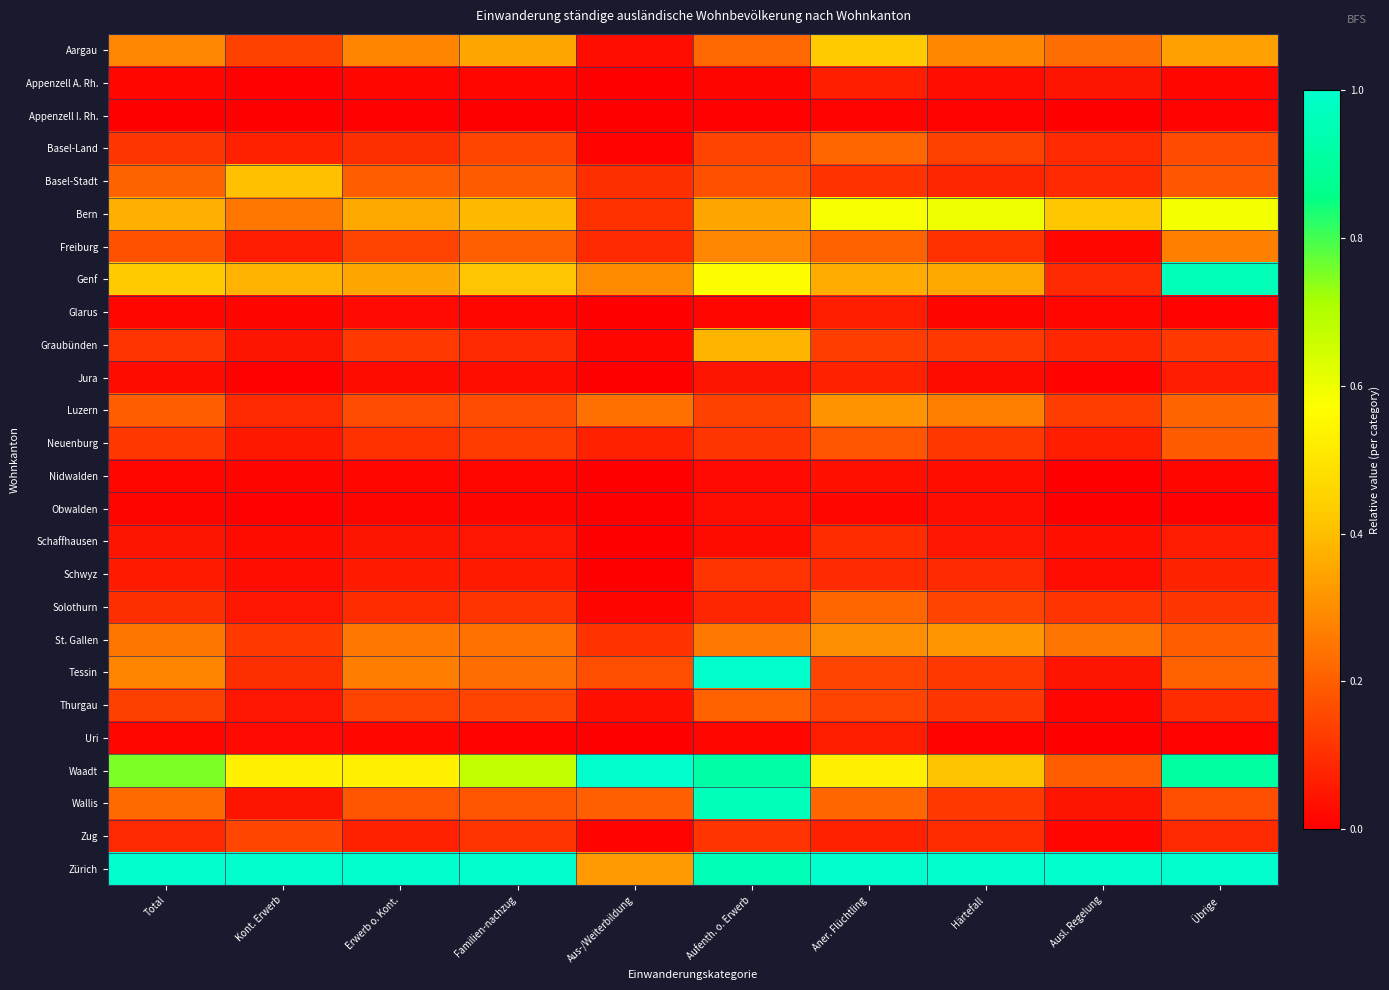

Reading left to right, transcribe all the data shown in this chart.

Aargau: Total=0.3	Kont. Erwerb=0.1	Erwerb o. Kont.=0.3	Familien-nachzug=0.4	Aus-/Weiterbildung=0.0	Aufenth. o. Erwerb=0.2	Aner. Flüchtling=0.4	Härtefall=0.3	Ausl. Regelung=0.2	Übrige=0.3
Appenzell A. Rh.: Total=0.0	Kont. Erwerb=0.0	Erwerb o. Kont.=0.0	Familien-nachzug=0.0	Aus-/Weiterbildung=0.0	Aufenth. o. Erwerb=0.0	Aner. Flüchtling=0.1	Härtefall=0.0	Ausl. Regelung=0.0	Übrige=0.0
Appenzell I. Rh.: Total=0.0	Kont. Erwerb=0.0	Erwerb o. Kont.=0.0	Familien-nachzug=0.0	Aus-/Weiterbildung=0.0	Aufenth. o. Erwerb=0.0	Aner. Flüchtling=0.0	Härtefall=0.0	Ausl. Regelung=0.0	Übrige=0.0
Basel-Land: Total=0.1	Kont. Erwerb=0.1	Erwerb o. Kont.=0.1	Familien-nachzug=0.1	Aus-/Weiterbildung=0.0	Aufenth. o. Erwerb=0.1	Aner. Flüchtling=0.2	Härtefall=0.1	Ausl. Regelung=0.1	Übrige=0.2
Basel-Stadt: Total=0.2	Kont. Erwerb=0.4	Erwerb o. Kont.=0.2	Familien-nachzug=0.2	Aus-/Weiterbildung=0.1	Aufenth. o. Erwerb=0.2	Aner. Flüchtling=0.1	Härtefall=0.1	Ausl. Regelung=0.1	Übrige=0.2
Bern: Total=0.4	Kont. Erwerb=0.3	Erwerb o. Kont.=0.4	Familien-nachzug=0.4	Aus-/Weiterbildung=0.1	Aufenth. o. Erwerb=0.4	Aner. Flüchtling=0.6	Härtefall=0.6	Ausl. Regelung=0.4	Übrige=0.6
Freiburg: Total=0.2	Kont. Erwerb=0.1	Erwerb o. Kont.=0.1	Familien-nachzug=0.2	Aus-/Weiterbildung=0.1	Aufenth. o. Erwerb=0.3	Aner. Flüchtling=0.2	Härtefall=0.1	Ausl. Regelung=0.0	Übrige=0.3
Genf: Total=0.4	Kont. Erwerb=0.4	Erwerb o. Kont.=0.4	Familien-nachzug=0.4	Aus-/Weiterbildung=0.3	Aufenth. o. Erwerb=0.6	Aner. Flüchtling=0.4	Härtefall=0.4	Ausl. Regelung=0.1	Übrige=1.0
Glarus: Total=0.0	Kont. Erwerb=0.0	Erwerb o. Kont.=0.0	Familien-nachzug=0.0	Aus-/Weiterbildung=0.0	Aufenth. o. Erwerb=0.0	Aner. Flüchtling=0.1	Härtefall=0.0	Ausl. Regelung=0.0	Übrige=0.0
Graubünden: Total=0.1	Kont. Erwerb=0.0	Erwerb o. Kont.=0.1	Familien-nachzug=0.1	Aus-/Weiterbildung=0.0	Aufenth. o. Erwerb=0.4	Aner. Flüchtling=0.1	Härtefall=0.1	Ausl. Regelung=0.1	Übrige=0.1
Jura: Total=0.0	Kont. Erwerb=0.0	Erwerb o. Kont.=0.0	Familien-nachzug=0.0	Aus-/Weiterbildung=0.0	Aufenth. o. Erwerb=0.0	Aner. Flüchtling=0.1	Härtefall=0.0	Ausl. Regelung=0.0	Übrige=0.1
Luzern: Total=0.2	Kont. Erwerb=0.1	Erwerb o. Kont.=0.2	Familien-nachzug=0.2	Aus-/Weiterbildung=0.2	Aufenth. o. Erwerb=0.1	Aner. Flüchtling=0.3	Härtefall=0.3	Ausl. Regelung=0.1	Übrige=0.2
Neuenburg: Total=0.1	Kont. Erwerb=0.1	Erwerb o. Kont.=0.1	Familien-nachzug=0.1	Aus-/Weiterbildung=0.1	Aufenth. o. Erwerb=0.1	Aner. Flüchtling=0.2	Härtefall=0.1	Ausl. Regelung=0.1	Übrige=0.2
Nidwalden: Total=0.0	Kont. Erwerb=0.0	Erwerb o. Kont.=0.0	Familien-nachzug=0.0	Aus-/Weiterbildung=0.0	Aufenth. o. Erwerb=0.0	Aner. Flüchtling=0.0	Härtefall=0.0	Ausl. Regelung=0.0	Übrige=0.0
Obwalden: Total=0.0	Kont. Erwerb=0.0	Erwerb o. Kont.=0.0	Familien-nachzug=0.0	Aus-/Weiterbildung=0.0	Aufenth. o. Erwerb=0.0	Aner. Flüchtling=0.0	Härtefall=0.0	Ausl. Regelung=0.0	Übrige=0.0
Schaffhausen: Total=0.0	Kont. Erwerb=0.0	Erwerb o. Kont.=0.0	Familien-nachzug=0.0	Aus-/Weiterbildung=0.0	Aufenth. o. Erwerb=0.0	Aner. Flüchtling=0.1	Härtefall=0.0	Ausl. Regelung=0.0	Übrige=0.1
Schwyz: Total=0.1	Kont. Erwerb=0.0	Erwerb o. Kont.=0.1	Familien-nachzug=0.1	Aus-/Weiterbildung=0.0	Aufenth. o. Erwerb=0.1	Aner. Flüchtling=0.1	Härtefall=0.1	Ausl. Regelung=0.0	Übrige=0.1
Solothurn: Total=0.1	Kont. Erwerb=0.0	Erwerb o. Kont.=0.1	Familien-nachzug=0.1	Aus-/Weiterbildung=0.0	Aufenth. o. Erwerb=0.1	Aner. Flüchtling=0.2	Härtefall=0.1	Ausl. Regelung=0.1	Übrige=0.1
St. Gallen: Total=0.2	Kont. Erwerb=0.1	Erwerb o. Kont.=0.3	Familien-nachzug=0.2	Aus-/Weiterbildung=0.1	Aufenth. o. Erwerb=0.3	Aner. Flüchtling=0.3	Härtefall=0.3	Ausl. Regelung=0.2	Übrige=0.2
Tessin: Total=0.3	Kont. Erwerb=0.1	Erwerb o. Kont.=0.3	Familien-nachzug=0.2	Aus-/Weiterbildung=0.2	Aufenth. o. Erwerb=1.0	Aner. Flüchtling=0.1	Härtefall=0.1	Ausl. Regelung=0.0	Übrige=0.2
Thurgau: Total=0.1	Kont. Erwerb=0.1	Erwerb o. Kont.=0.1	Familien-nachzug=0.1	Aus-/Weiterbildung=0.0	Aufenth. o. Erwerb=0.2	Aner. Flüchtling=0.1	Härtefall=0.1	Ausl. Regelung=0.0	Übrige=0.1
Uri: Total=0.0	Kont. Erwerb=0.0	Erwerb o. Kont.=0.0	Familien-nachzug=0.0	Aus-/Weiterbildung=0.0	Aufenth. o. Erwerb=0.0	Aner. Flüchtling=0.1	Härtefall=0.0	Ausl. Regelung=0.0	Übrige=0.0
Waadt: Total=0.8	Kont. Erwerb=0.5	Erwerb o. Kont.=0.5	Familien-nachzug=0.7	Aus-/Weiterbildung=1.0	Aufenth. o. Erwerb=0.9	Aner. Flüchtling=0.5	Härtefall=0.4	Ausl. Regelung=0.2	Übrige=0.9
Wallis: Total=0.2	Kont. Erwerb=0.0	Erwerb o. Kont.=0.2	Familien-nachzug=0.2	Aus-/Weiterbildung=0.2	Aufenth. o. Erwerb=1.0	Aner. Flüchtling=0.2	Härtefall=0.1	Ausl. Regelung=0.0	Übrige=0.2
Zug: Total=0.1	Kont. Erwerb=0.1	Erwerb o. Kont.=0.1	Familien-nachzug=0.1	Aus-/Weiterbildung=0.0	Aufenth. o. Erwerb=0.1	Aner. Flüchtling=0.1	Härtefall=0.1	Ausl. Regelung=0.0	Übrige=0.1
Zürich: Total=1.0	Kont. Erwerb=1.0	Erwerb o. Kont.=1.0	Familien-nachzug=1.0	Aus-/Weiterbildung=0.3	Aufenth. o. Erwerb=1.0	Aner. Flüchtling=1.0	Härtefall=1.0	Ausl. Regelung=1.0	Übrige=1.0